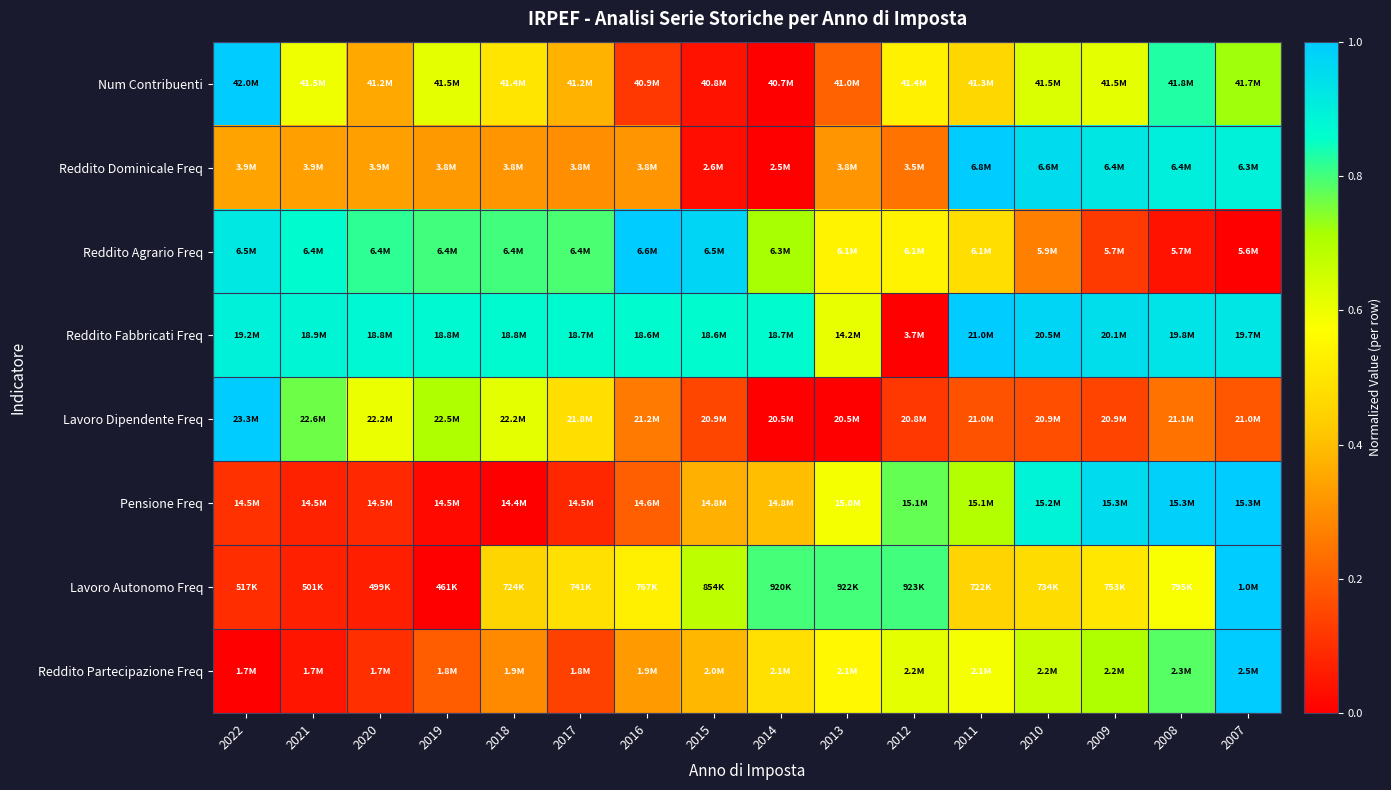

Reading left to right, list all the values displayed in this chart.

Num Contribuenti: 2022=1.0	2021=0.6	2020=0.4	2019=0.6	2018=0.5	2017=0.4	2016=0.1	2015=0.0	2014=0.0	2013=0.2	2012=0.5	2011=0.5	2010=0.6	2009=0.6	2008=0.8	2007=0.7
Reddito Dominicale Freq: 2022=0.3	2021=0.3	2020=0.3	2019=0.3	2018=0.3	2017=0.3	2016=0.3	2015=0.0	2014=0.0	2013=0.3	2012=0.2	2011=1.0	2010=1.0	2009=0.9	2008=0.9	2007=0.9
Reddito Agrario Freq: 2022=0.9	2021=0.9	2020=0.8	2019=0.8	2018=0.8	2017=0.8	2016=1.0	2015=1.0	2014=0.7	2013=0.5	2012=0.5	2011=0.5	2010=0.3	2009=0.1	2008=0.0	2007=0.0
Reddito Fabbricati Freq: 2022=0.9	2021=0.9	2020=0.9	2019=0.9	2018=0.9	2017=0.9	2016=0.9	2015=0.9	2014=0.9	2013=0.6	2012=0.0	2011=1.0	2010=1.0	2009=0.9	2008=0.9	2007=0.9
Lavoro Dipendente Freq: 2022=1.0	2021=0.8	2020=0.6	2019=0.7	2018=0.6	2017=0.5	2016=0.3	2015=0.1	2014=0.0	2013=0.0	2012=0.1	2011=0.2	2010=0.2	2009=0.1	2008=0.2	2007=0.2
Pensione Freq: 2022=0.1	2021=0.1	2020=0.1	2019=0.0	2018=0.0	2017=0.1	2016=0.2	2015=0.4	2014=0.4	2013=0.6	2012=0.8	2011=0.7	2010=0.9	2009=1.0	2008=1.0	2007=1.0
Lavoro Autonomo Freq: 2022=0.1	2021=0.1	2020=0.1	2019=0.0	2018=0.5	2017=0.5	2016=0.5	2015=0.7	2014=0.8	2013=0.8	2012=0.8	2011=0.5	2010=0.5	2009=0.5	2008=0.6	2007=1.0
Reddito Partecipazione Freq: 2022=0.0	2021=0.0	2020=0.1	2019=0.2	2018=0.3	2017=0.1	2016=0.3	2015=0.4	2014=0.5	2013=0.6	2012=0.6	2011=0.6	2010=0.7	2009=0.7	2008=0.8	2007=1.0